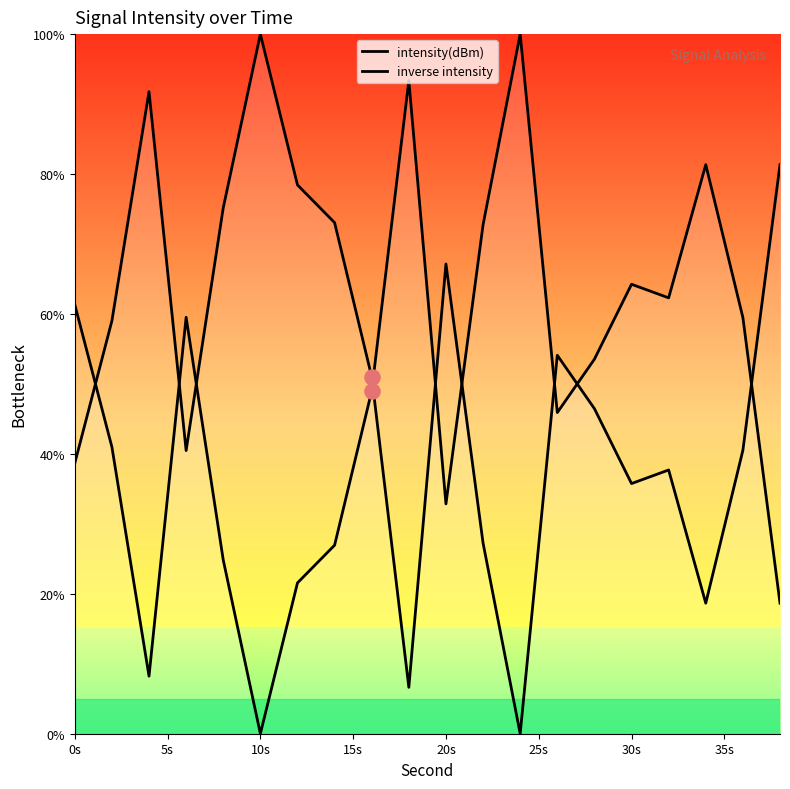

Is the value of intensity(dBm) at 25s greater than the value of inverse intensity at 35s?

Yes